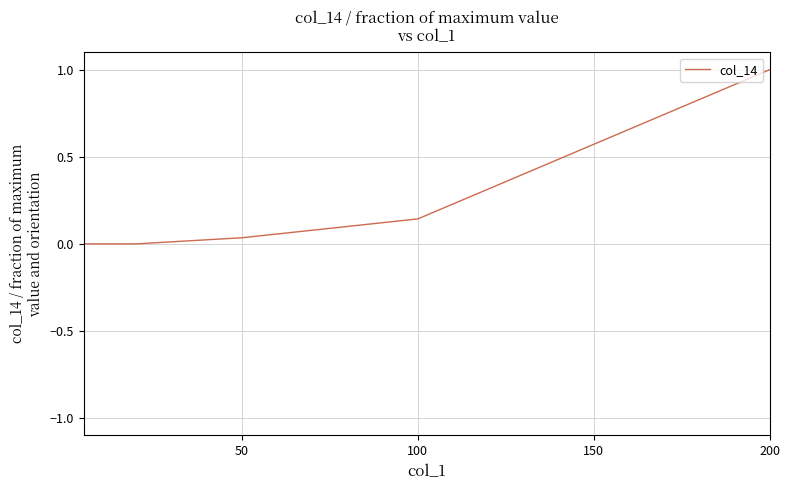

Read the value at 100.

0.1